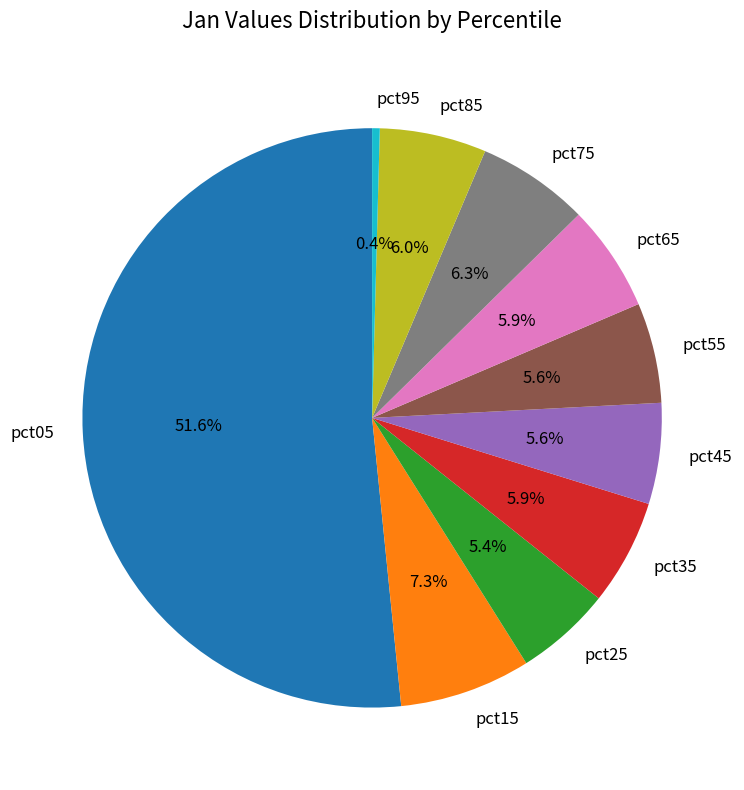

Which slice is the largest?

pct05